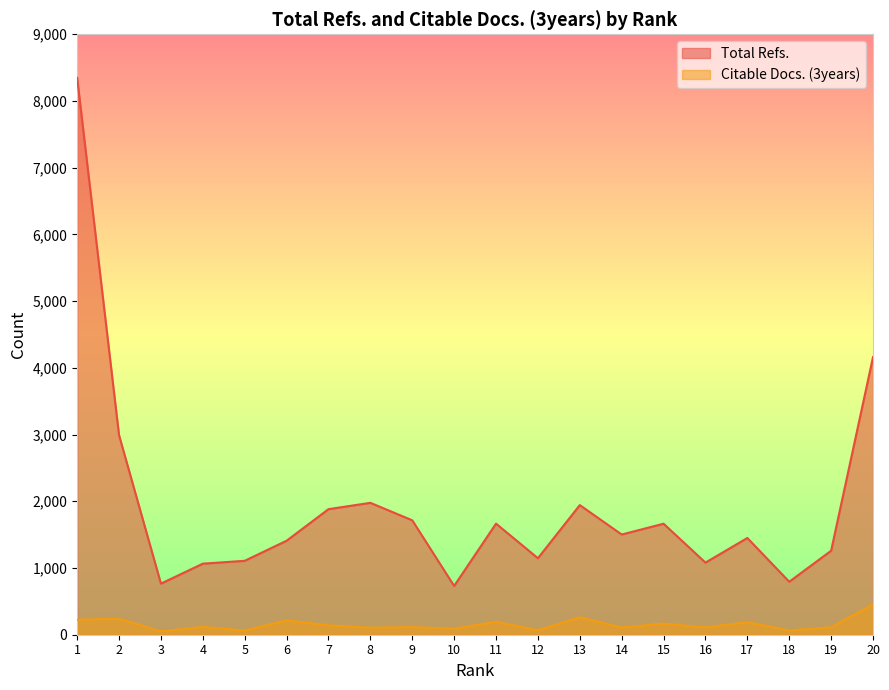

Is the value of Citable Docs. (3years) at 18 greater than the value of Total Refs. at 17?

No